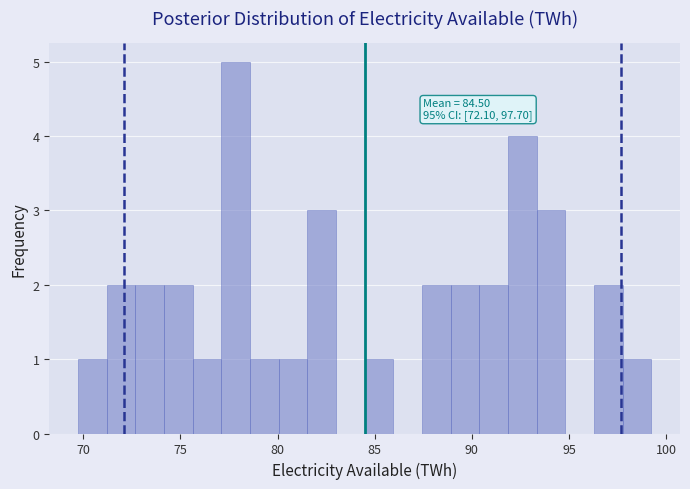

Read against the x-axis, roughly where is the centre of the tallest bar?

78.0